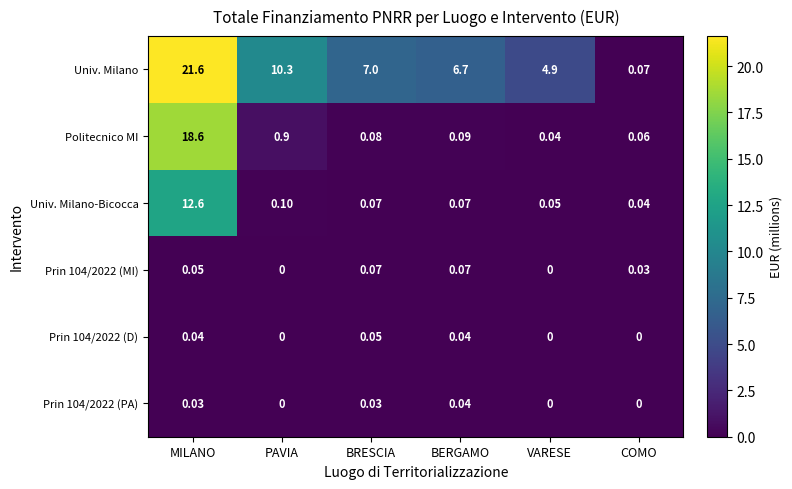

Which series has the largest range (max minus min)?

Univ. Milano